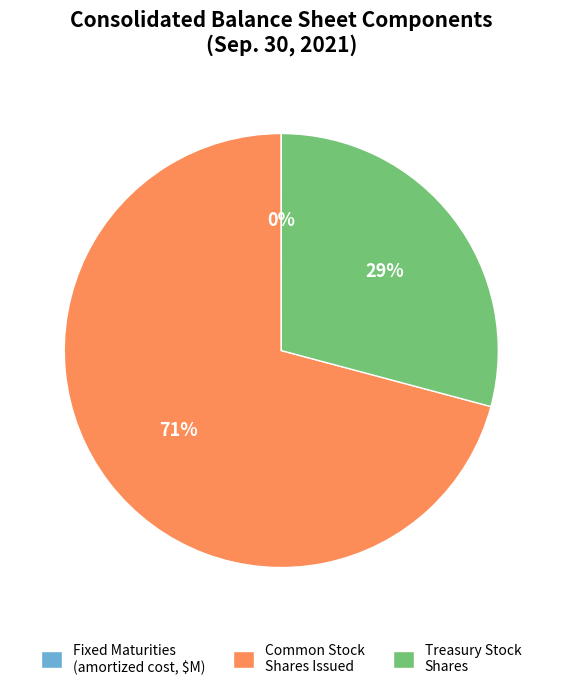

To the nearest percent, what is the difference between the largest and smallest slice percentages?

71%